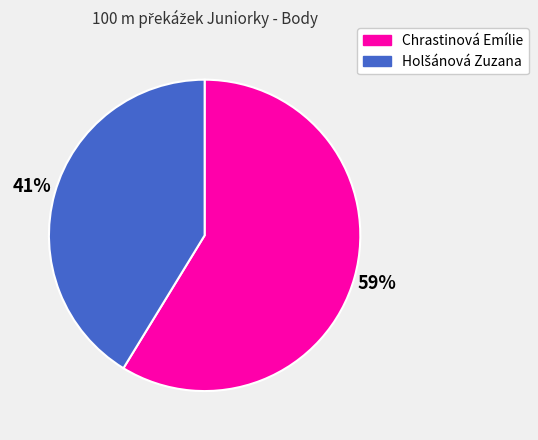

Is it true that Chrastinová Emílie is 59% of the pie?

True